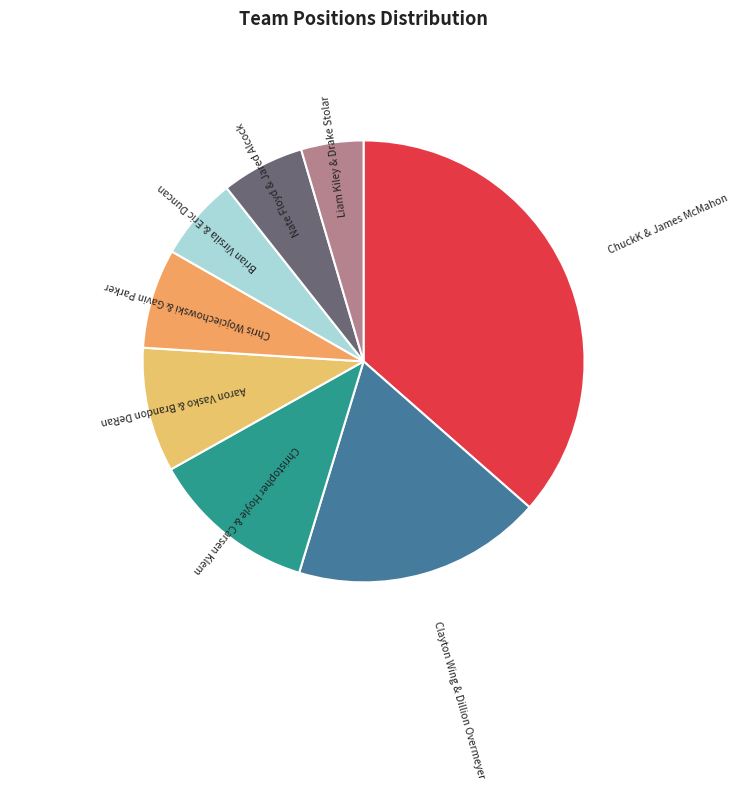

Which category has the smallest portion of the pie?

Liam Kiley & Drake Stolar